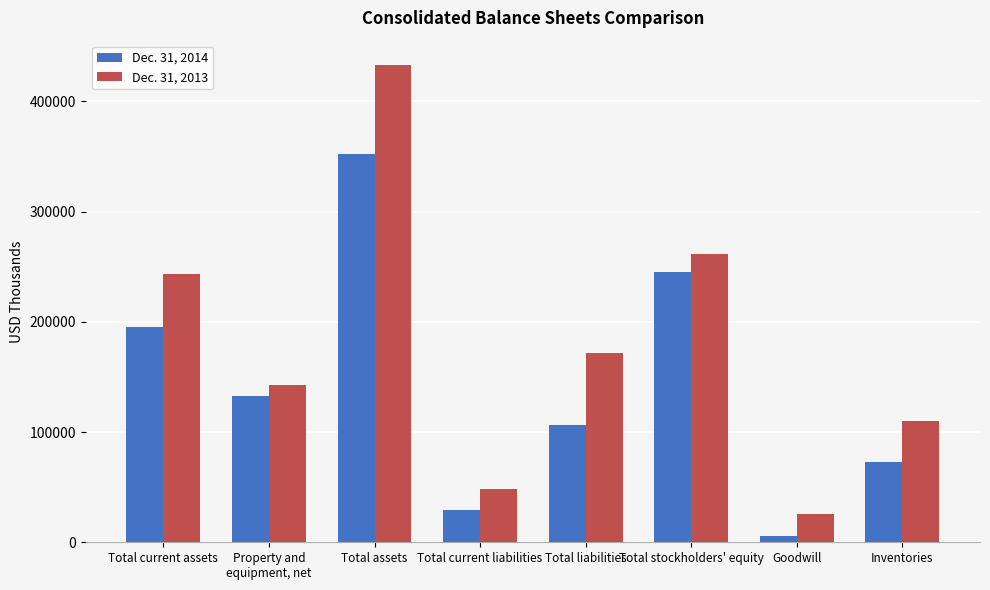

Read the Dec. 31, 2013 value at Inventories, to the nearest 50.

110400